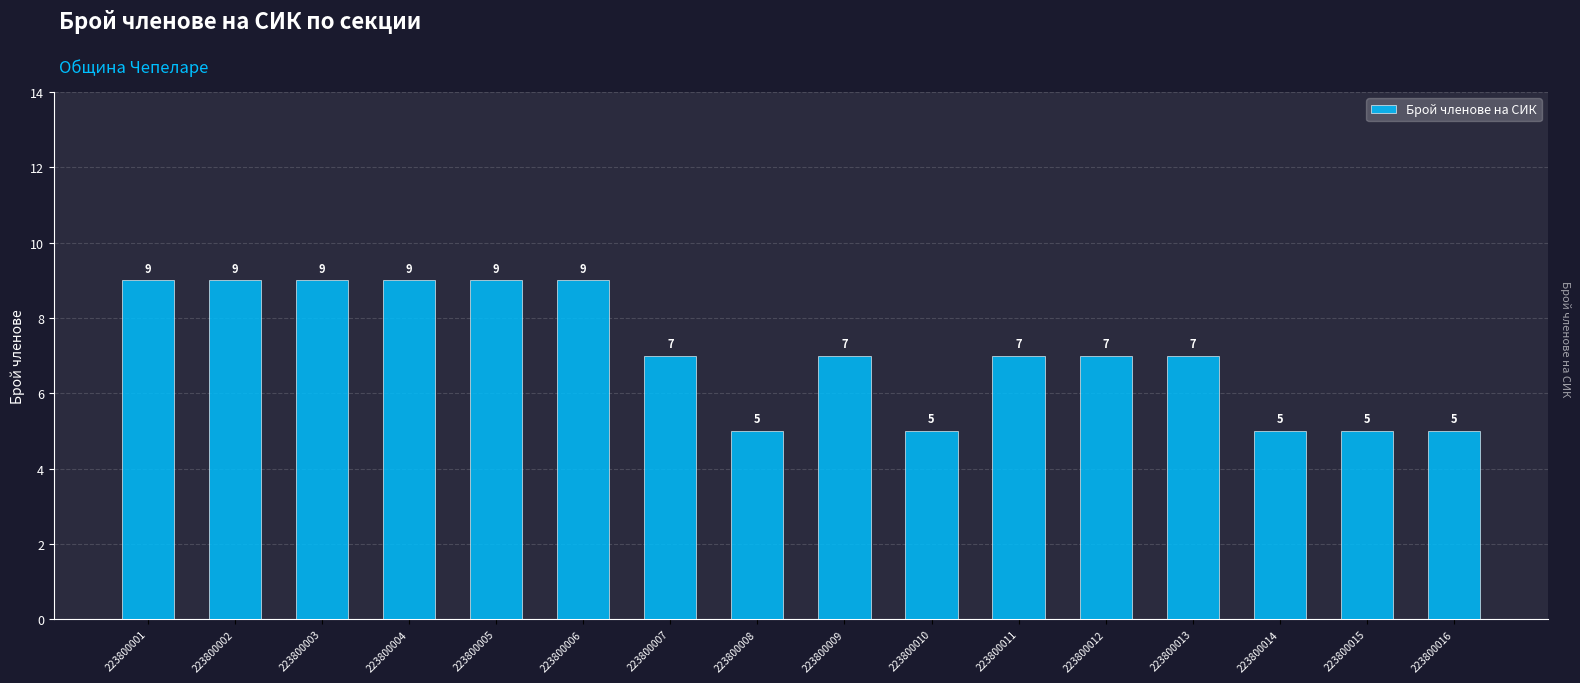

How many data points are less than 7?

5